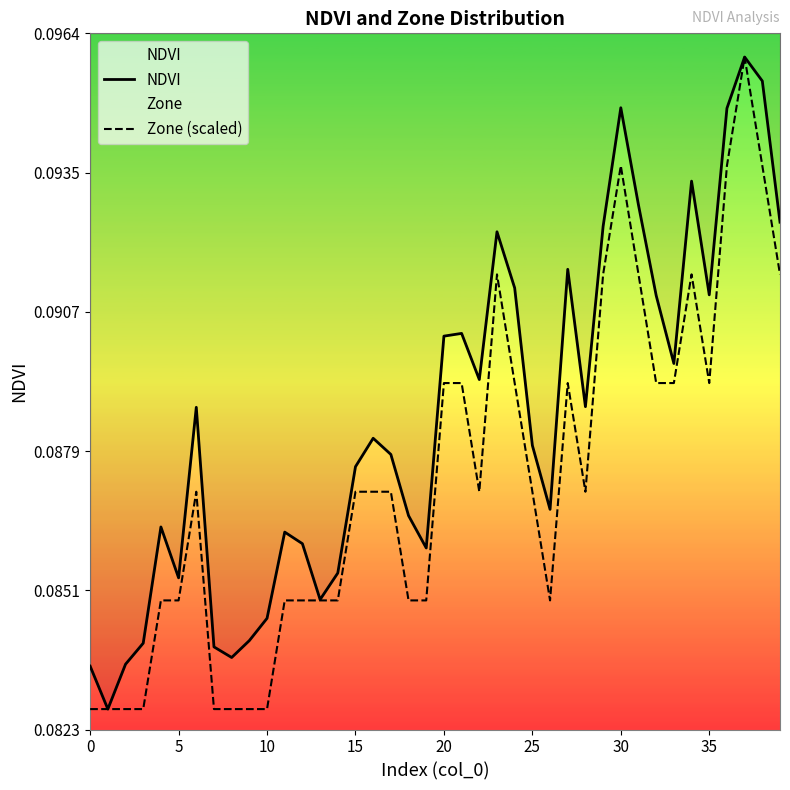

At which label does Zone (scaled) reach its peak?

37